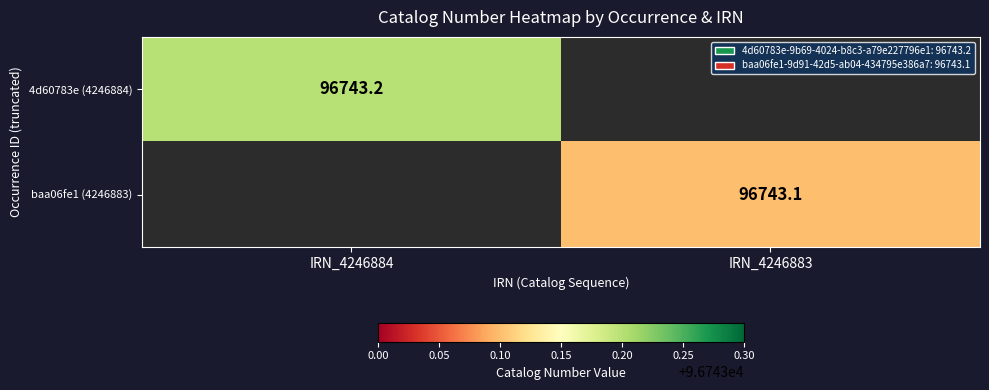

The 4d60783e (4246884) series shows 31830.2 at IRN_4246884. True or false?

False